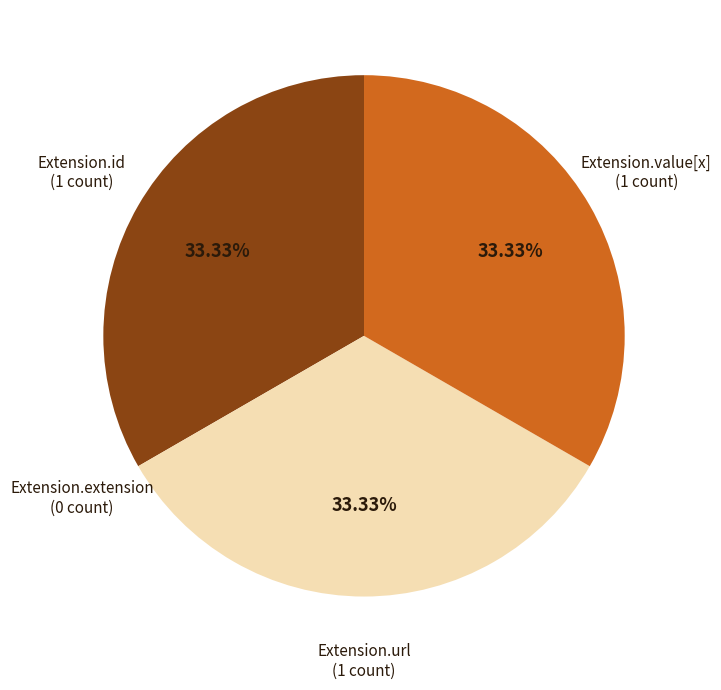

Is there any slice that represents more than half of the pie?

No